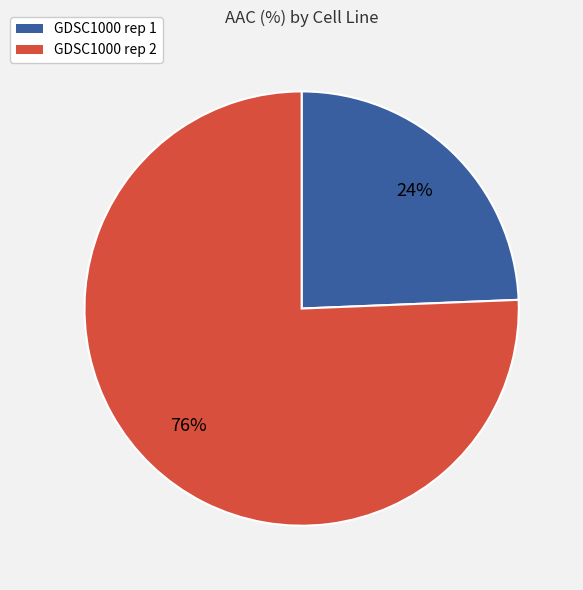

Rank the categories by value from highest to lowest.

GDSC1000 rep 2, GDSC1000 rep 1